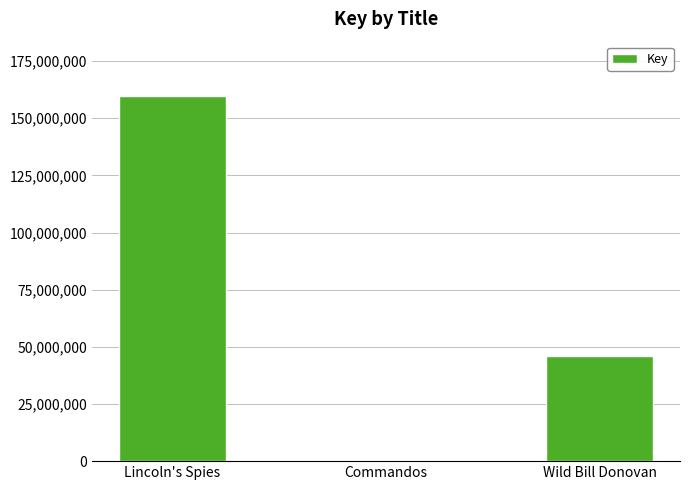

What is the sum of all values?

205602455